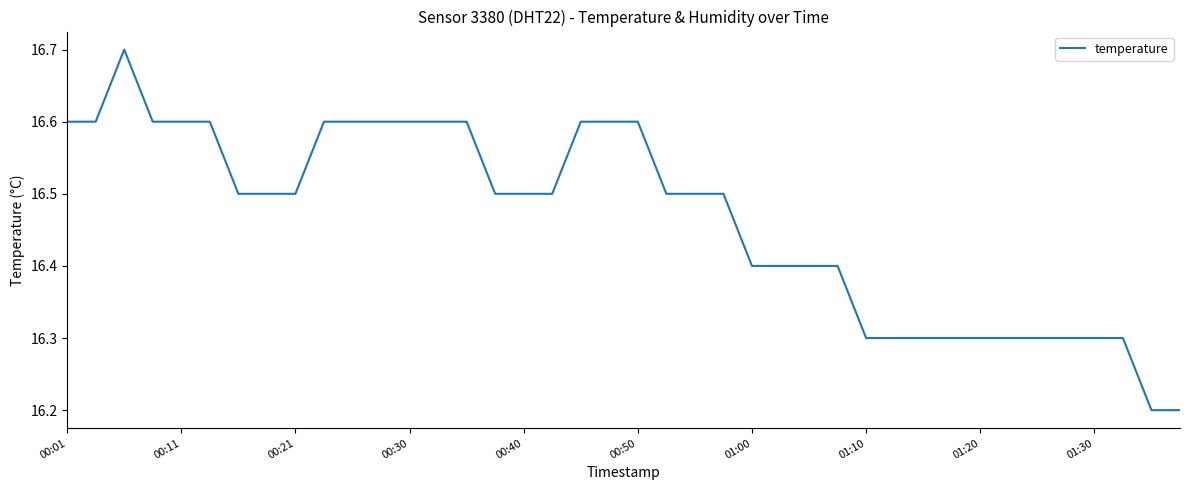

What is the maximum value shown in the chart?

16.7